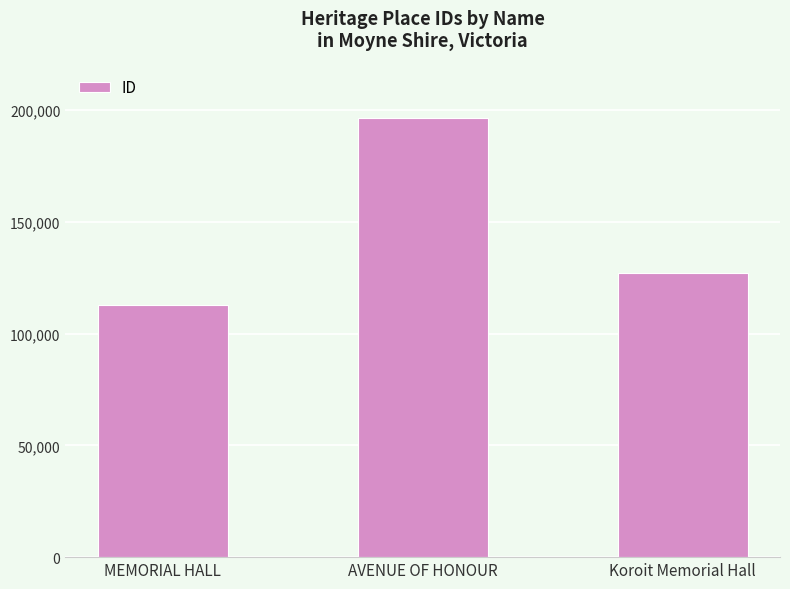

How many categories are shown in the chart?

3